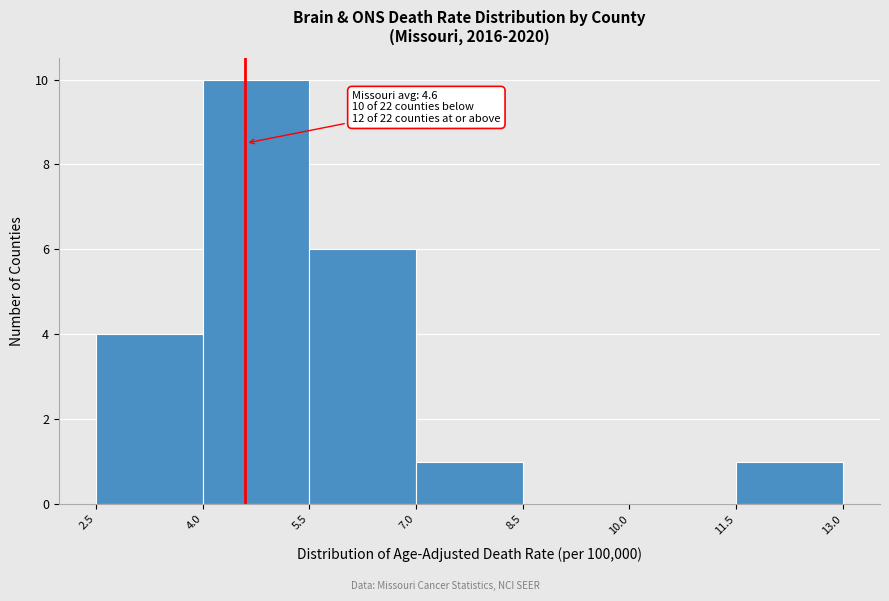

Over which range of the x-axis is the bar tallest?

4.0 to 5.5